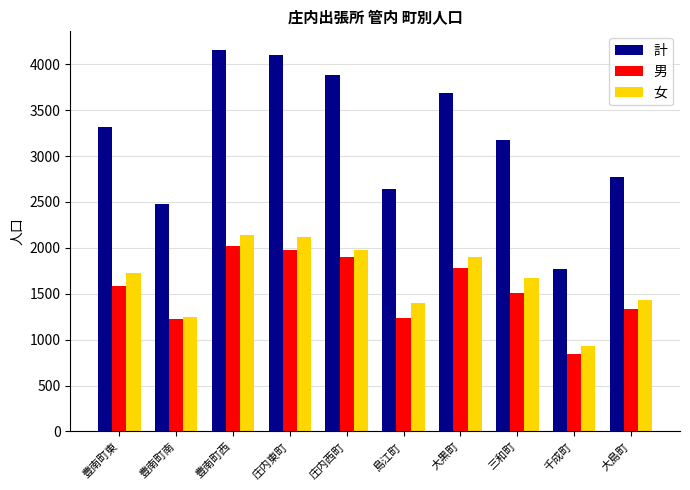

Is it true that 女 equals 1251 at 豊南町南?

True